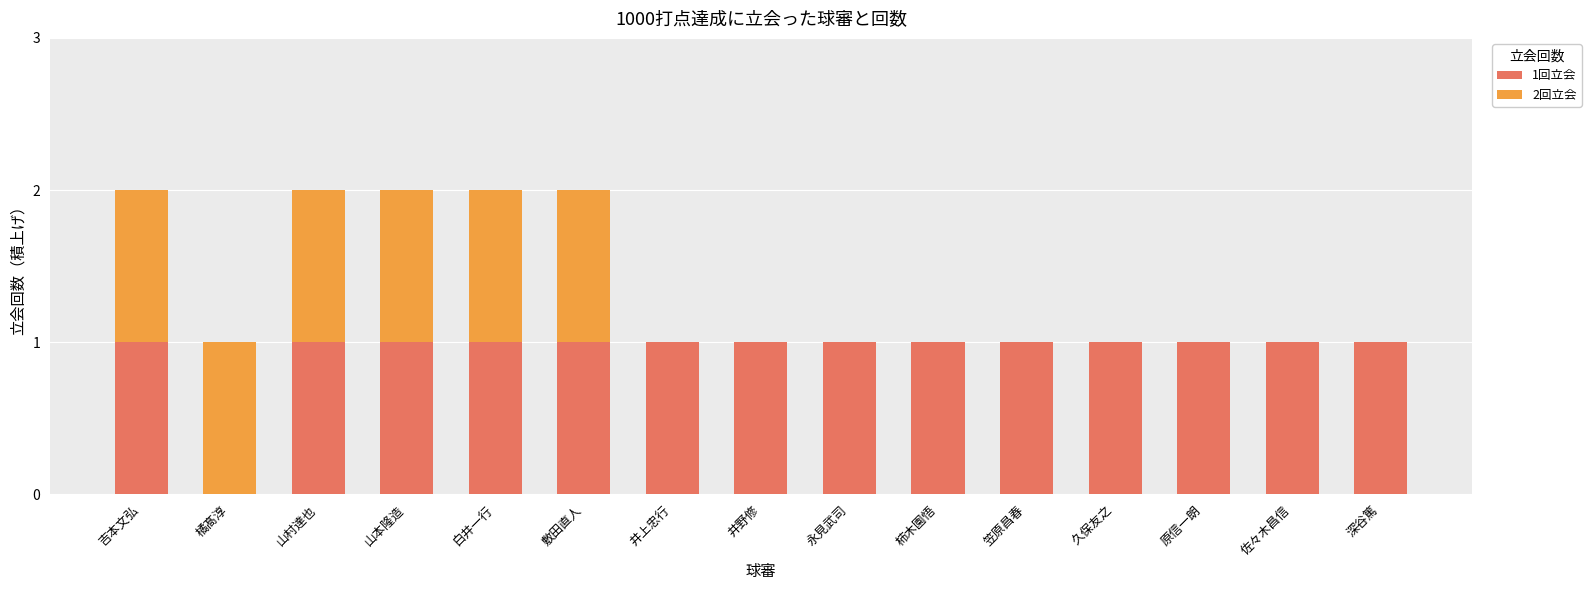

Is it true that 1回立会 equals 0 at 橘髙淳?

True